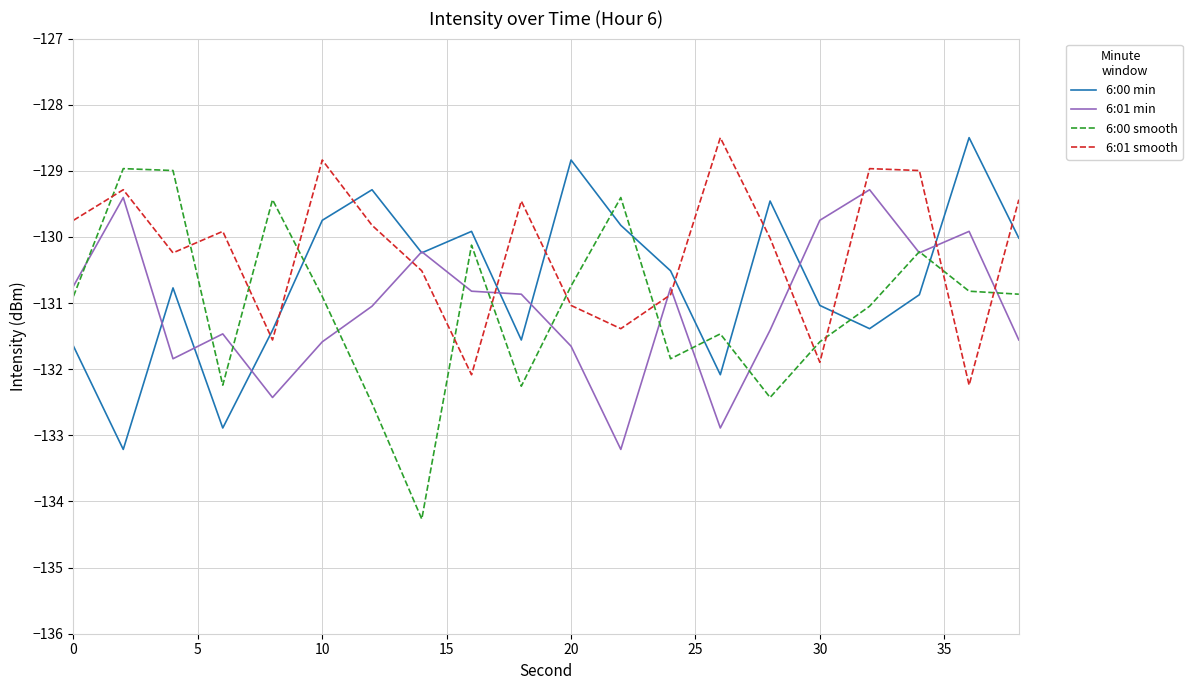

What is the greatest value displayed?

-128.5